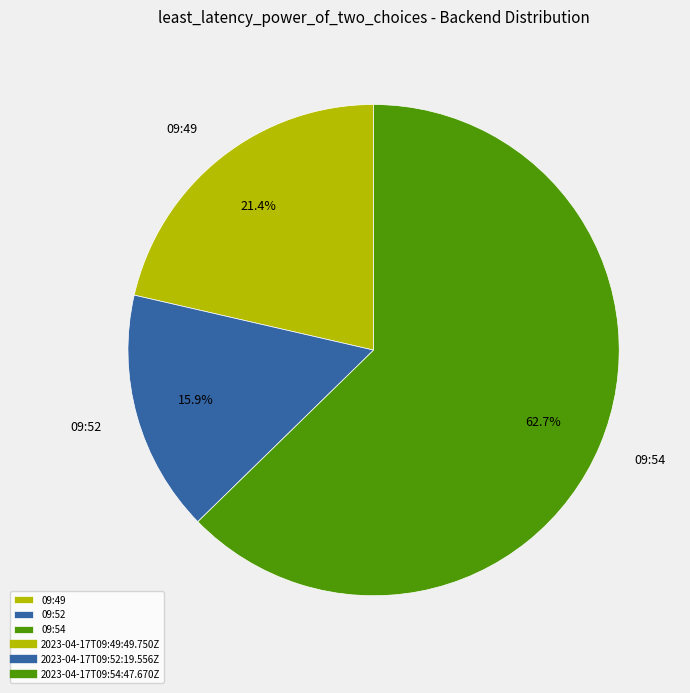

What is the smallest slice in the pie chart?

09:52